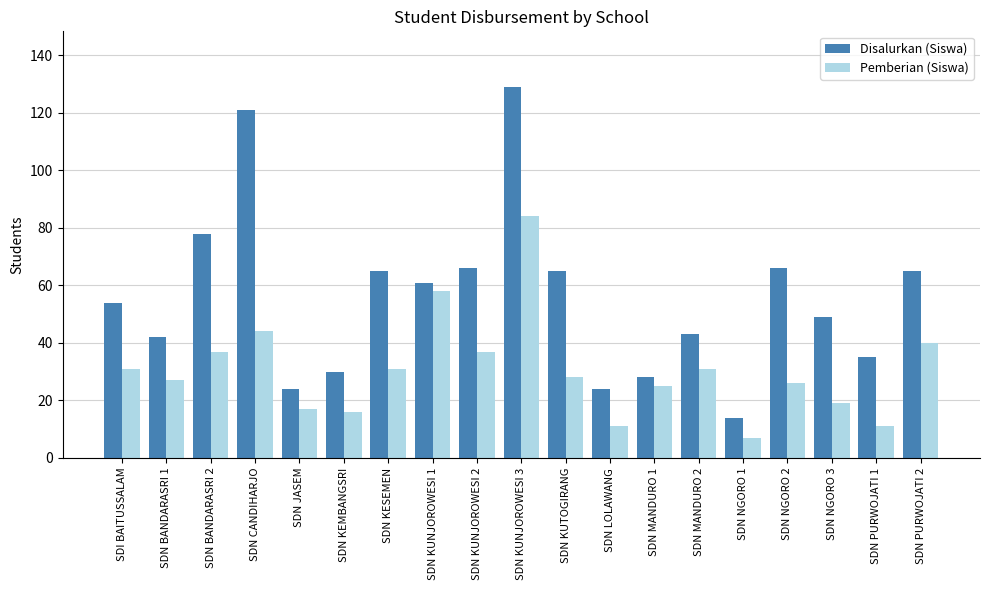

What is the label of the 2nd bar from the left?

SDN BANDARASRI 1